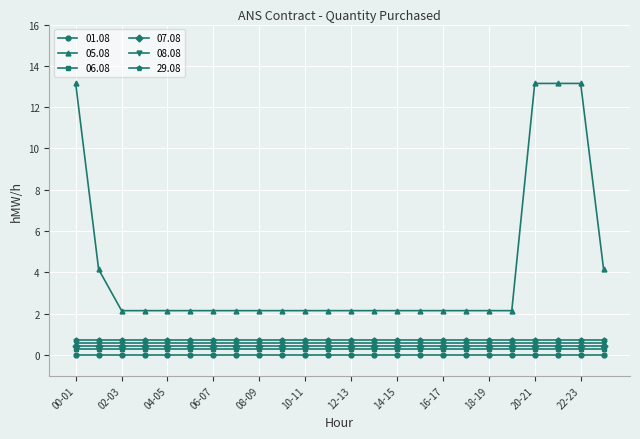

What is the value of the 05.08 point at the 1st from the left?

13.2